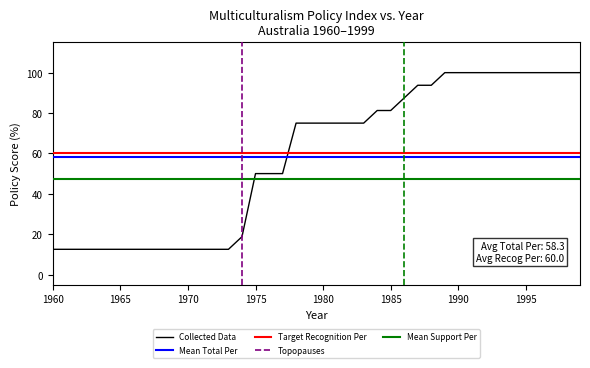

True or false: Recognition Per has more than 2 interior local peaks.

False